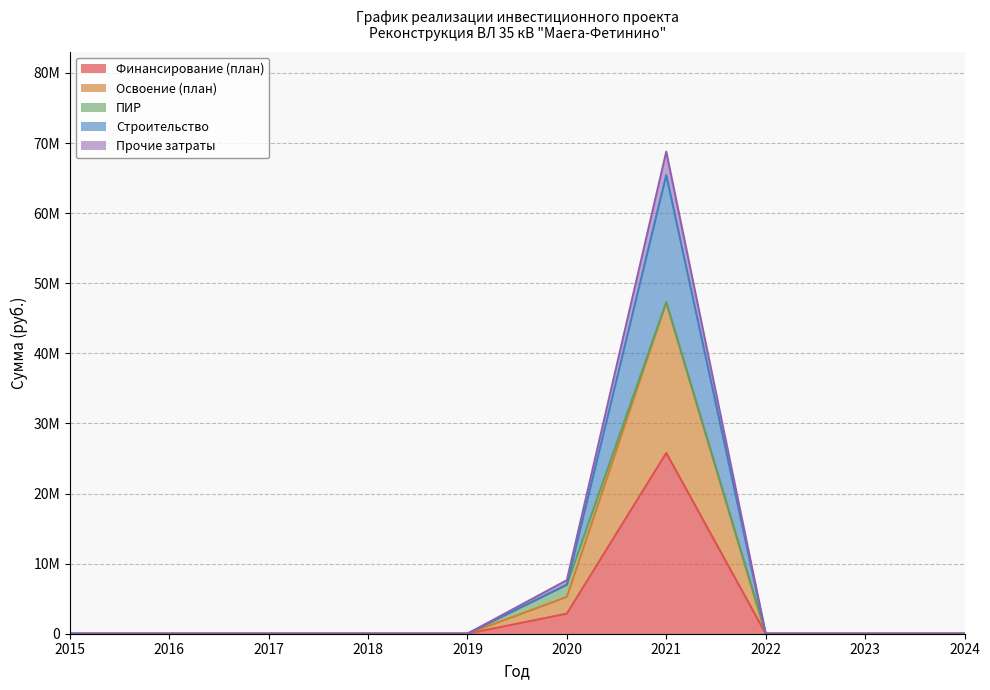

Is it true that Строительство equals 0 at 2023?

True